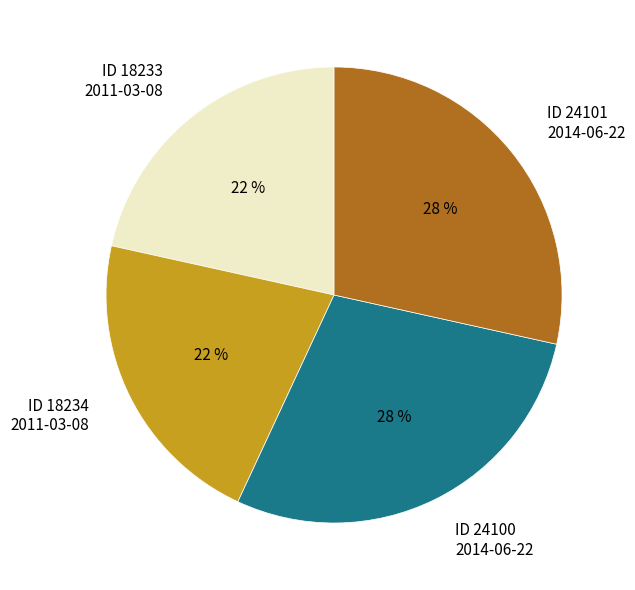

To the nearest percent, what portion does ID 24100 2014-06-22 represent?

28%